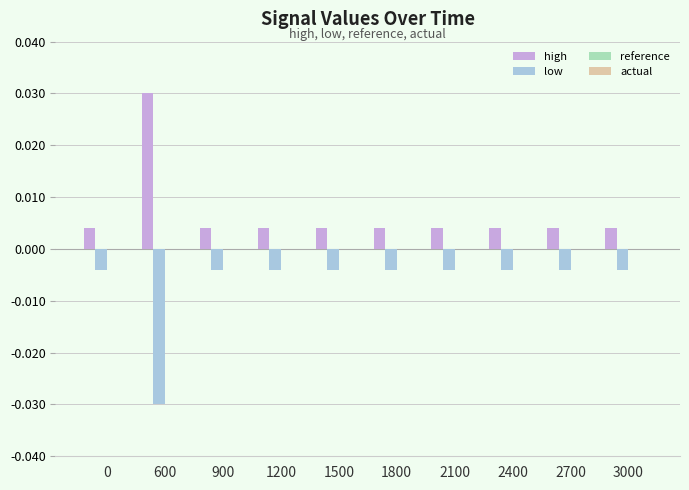

How many high values are between 0 and 1?

10